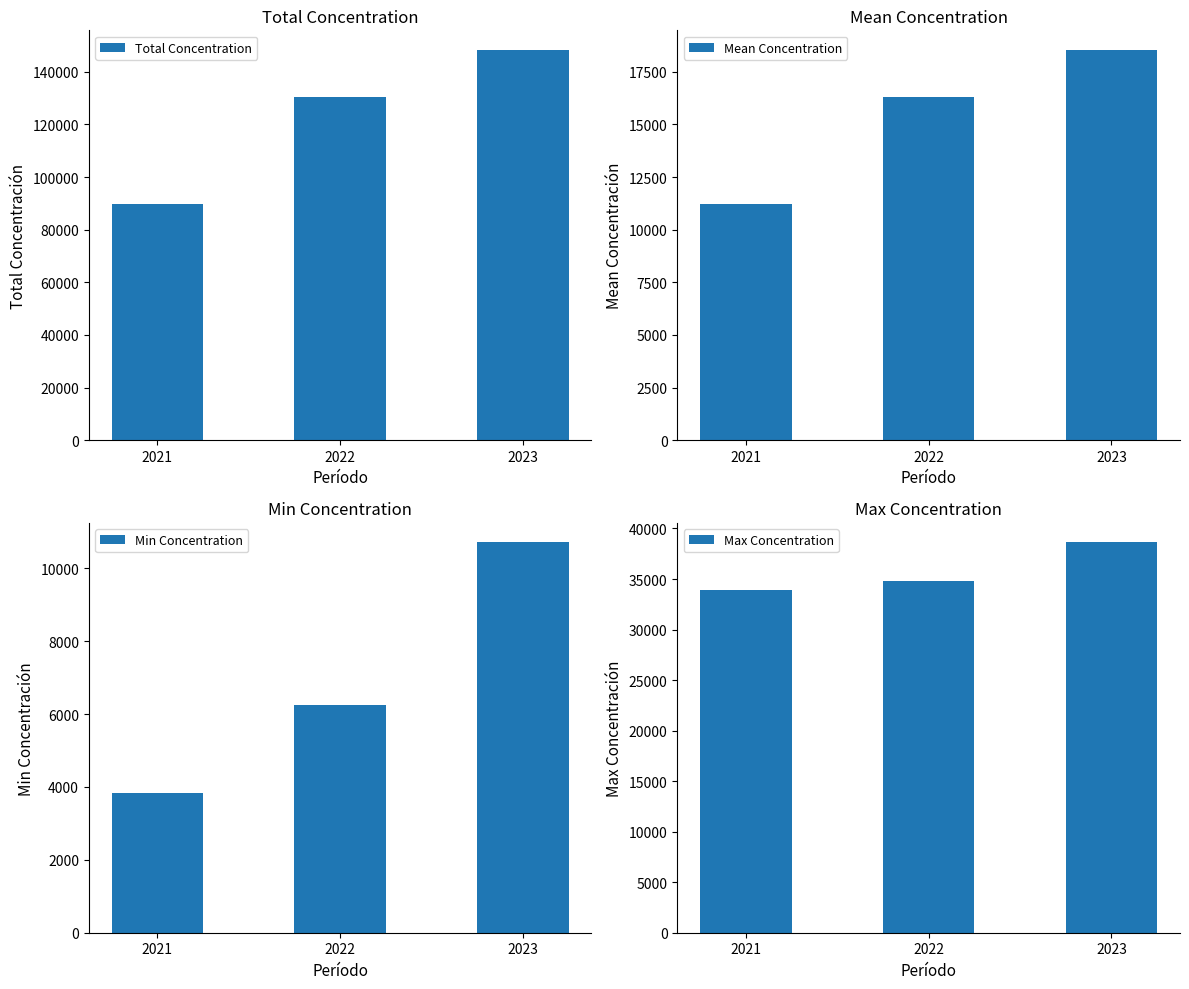

At which category is the sum across all series the highest?

2023